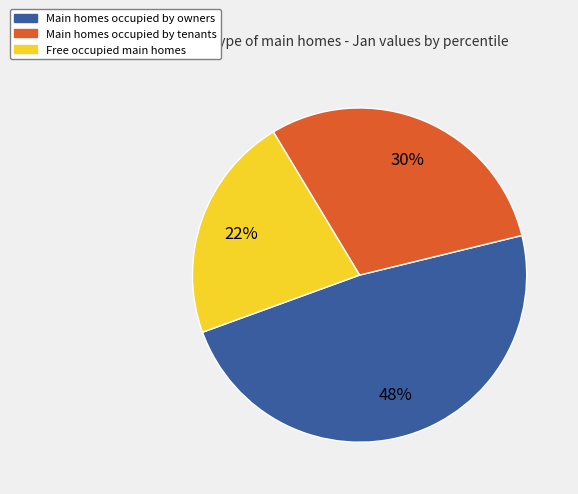

To the nearest percent, what is the difference between the largest and smallest slice percentages?

26%